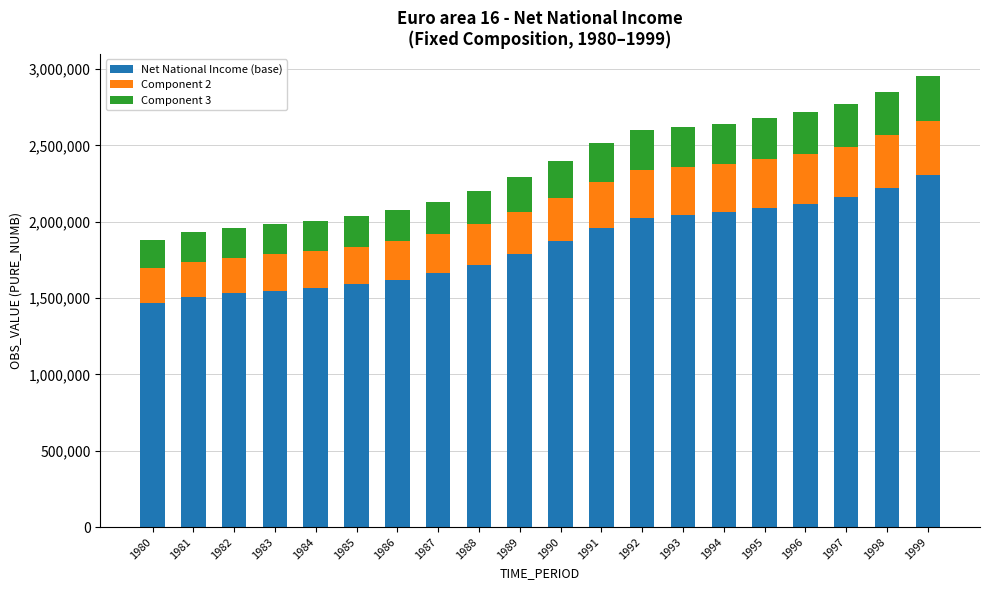

At which category is the sum across all series the highest?

1999